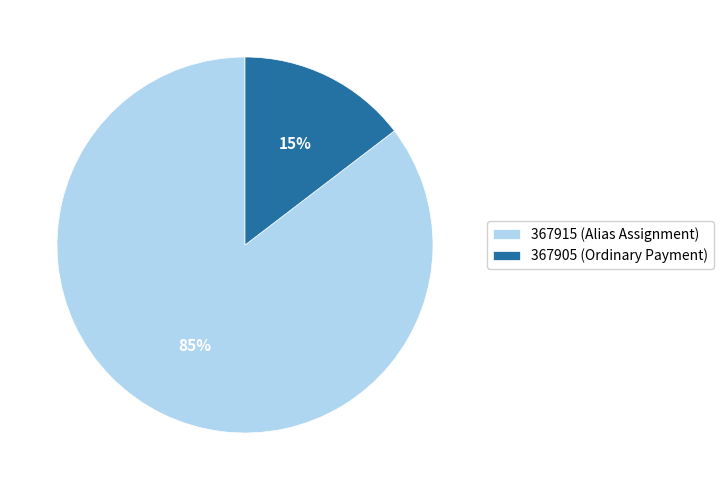

To the nearest percent, what is the combined percentage of 367905 (Ordinary Payment) and 367915 (Alias Assignment)?

100%